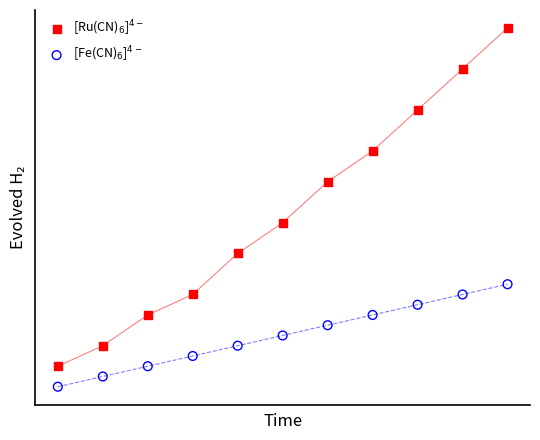

What are all the series names shown in the legend?

[Ru(CN)$_6$]$^{4-}$, [Fe(CN)$_6$]$^{4-}$